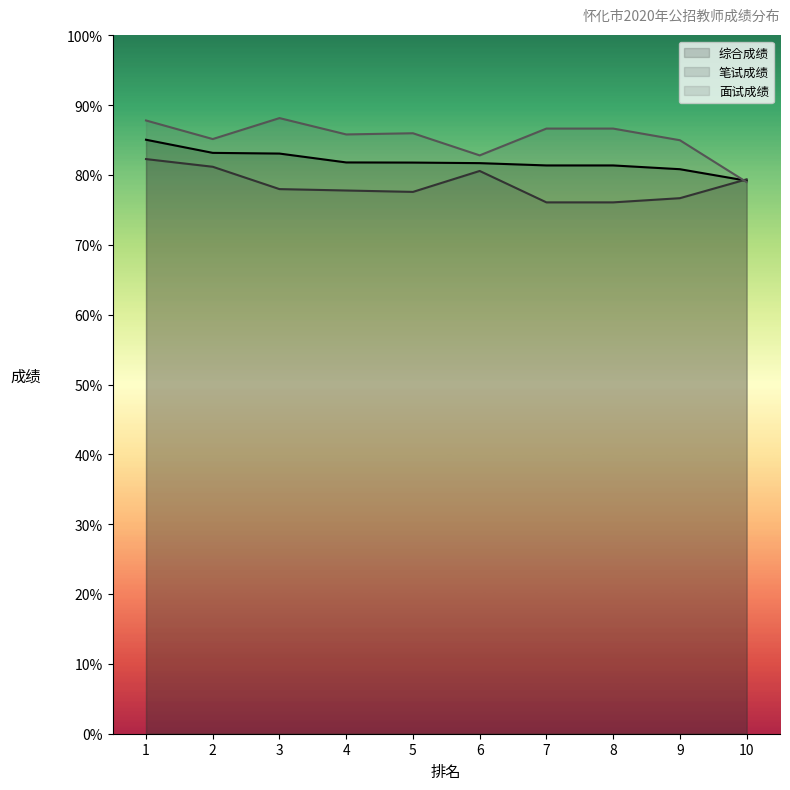

Which series has the largest total across all categories?

面试成绩